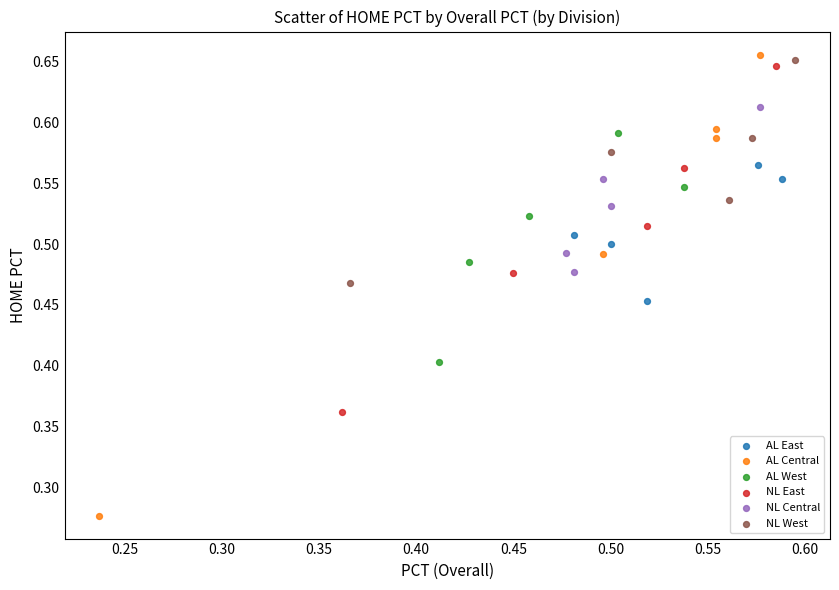

What are all the series names shown in the legend?

AL East, AL Central, AL West, NL East, NL Central, NL West